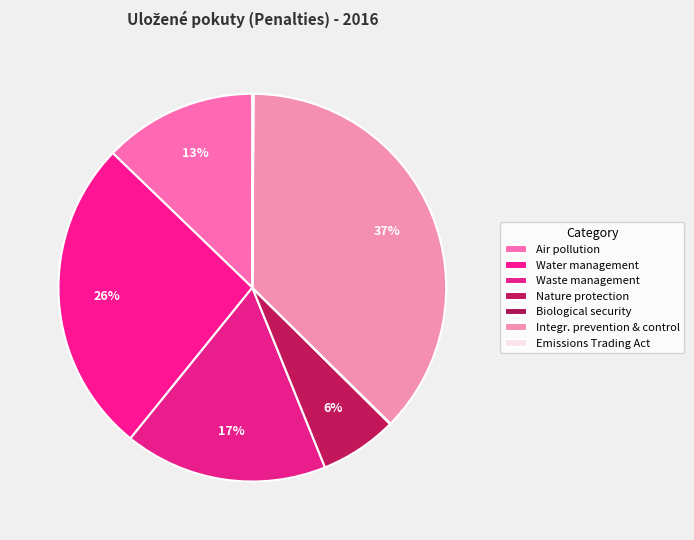

Rank the categories by value from lowest to highest.

Na úseku biologickej bezpečnosti, Za porušenia zákona o obchodovaní s emisnými kvótami, Na úseku ochrany prírody, Za znečisťovanie ovzdušia, Na úseku odpad.hospodárstva, Na úseku vod. hospodárstva, Na úseku integr. prevencie a kontroly